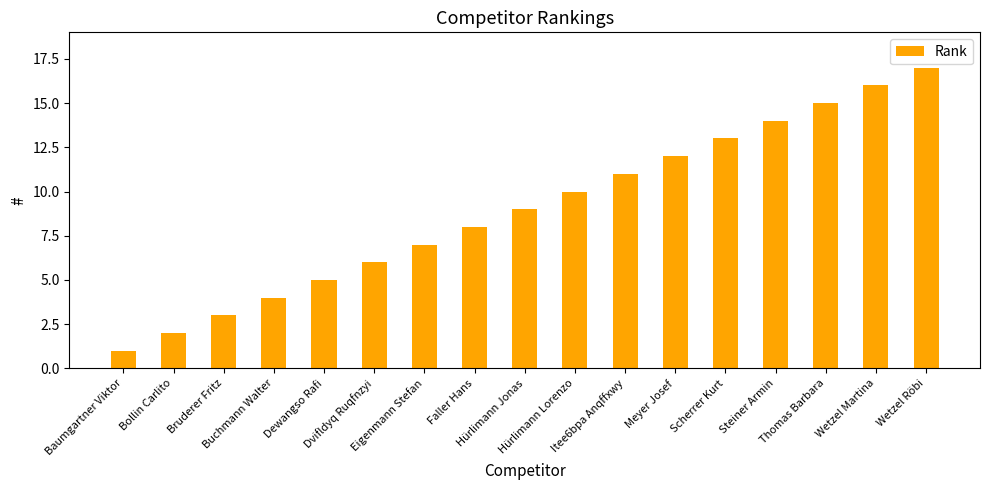

Which category has the highest value across all series?

Wetzel Röbi